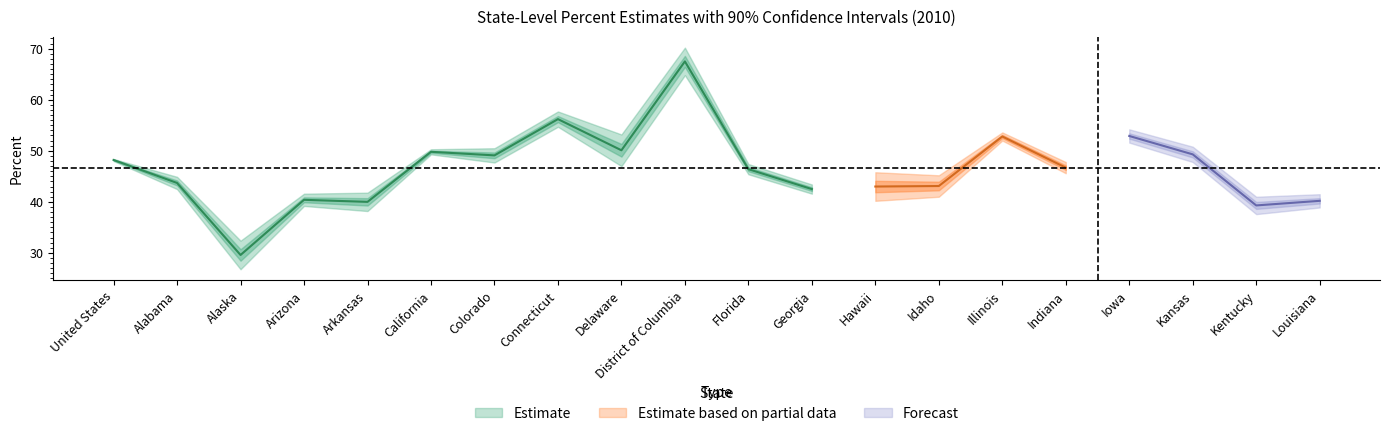

What is the average value of the lower series?

45.0